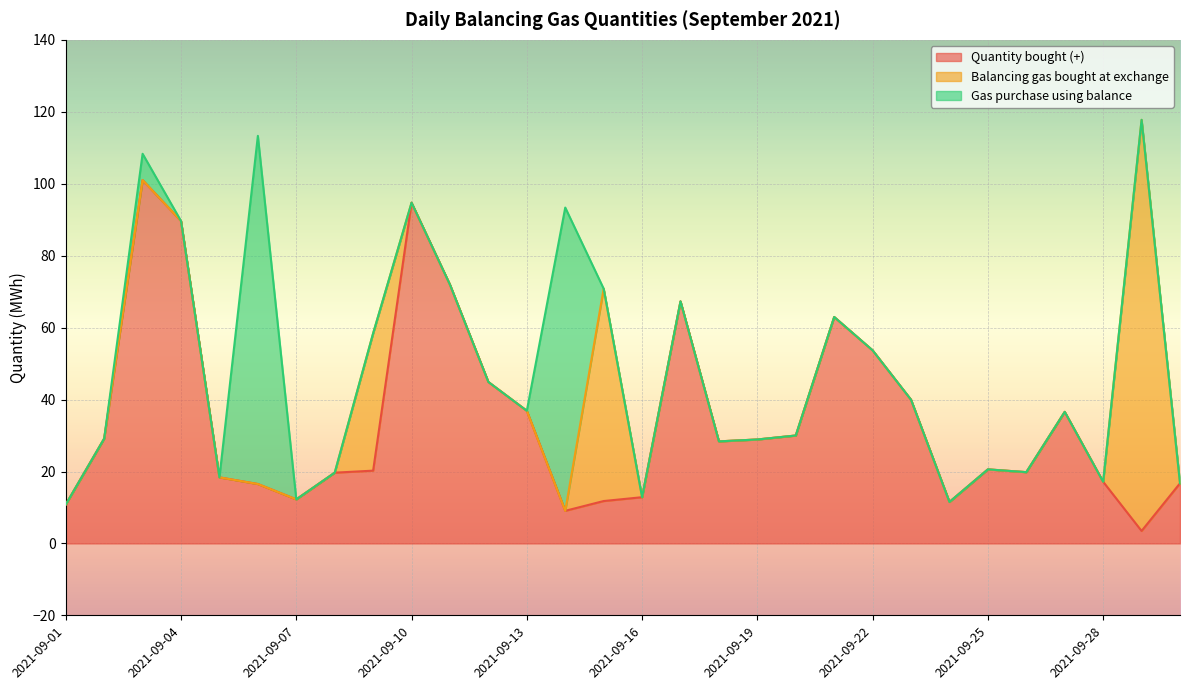

List the series in order of their peak value, highest first.

Balancing gas bought at exchange, Quantity bought (+), Gas purchase using balance